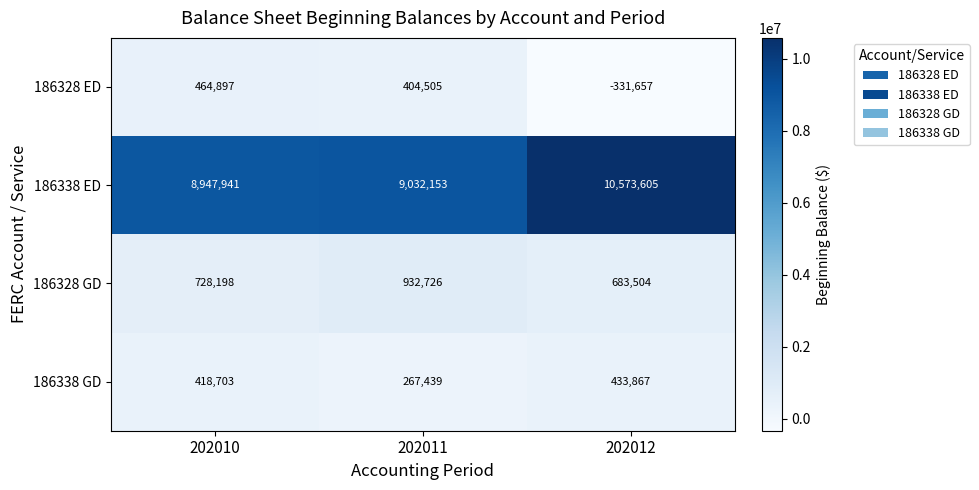

Reading right to left, what are all the values shown in this chart?

186328 ED: 202012=-331657	202011=404505	202010=464897
186338 ED: 202012=10573605	202011=9032153	202010=8947941
186328 GD: 202012=683504	202011=932726	202010=728198
186338 GD: 202012=433867	202011=267439	202010=418703